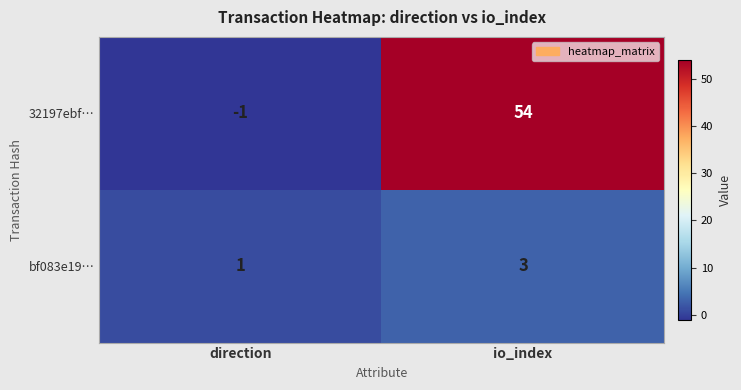

Rank the series by their average value, from highest to lowest.

32197ebf…, bf083e19…